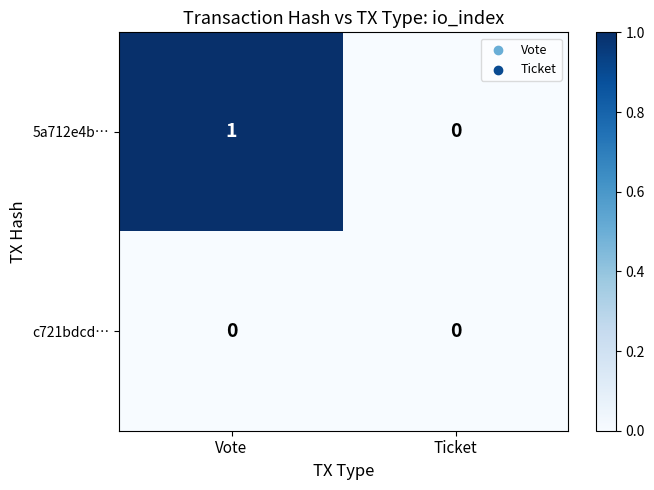

The value of 5a712e4b… at Vote is 1. True or false?

True